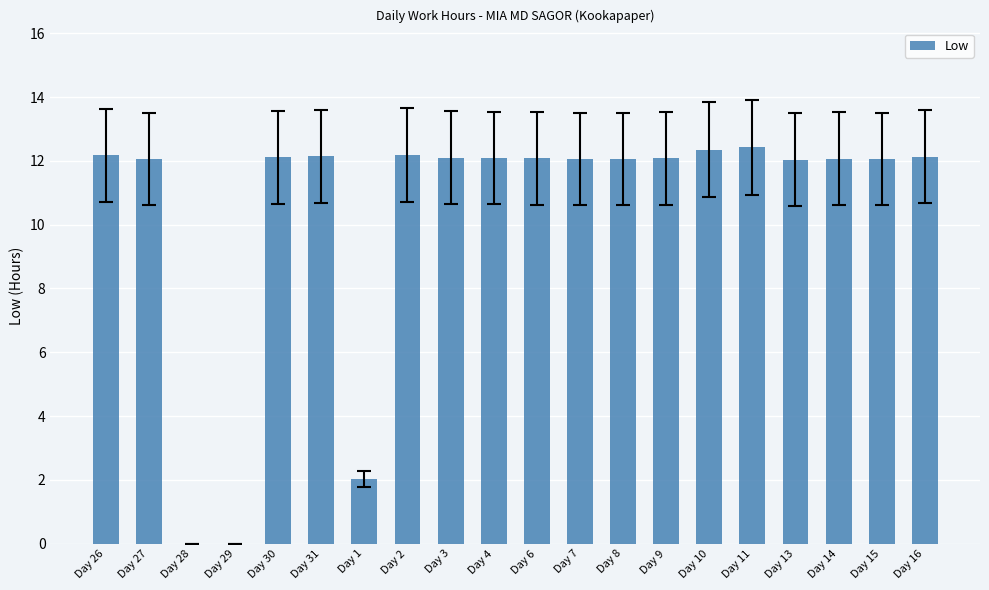

How many data points does each series have?

20